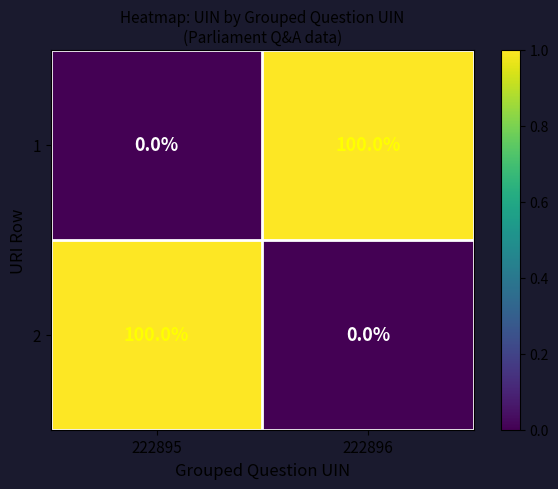

The 1 series shows 100 at 222896. True or false?

True